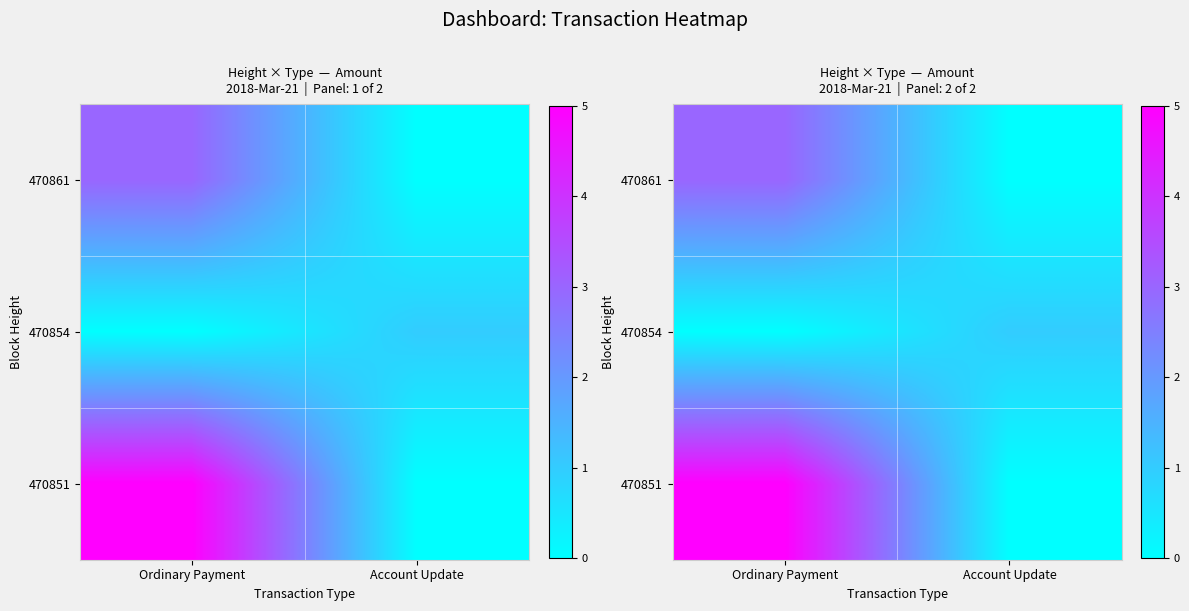

Count the number of data series in this chart.

3